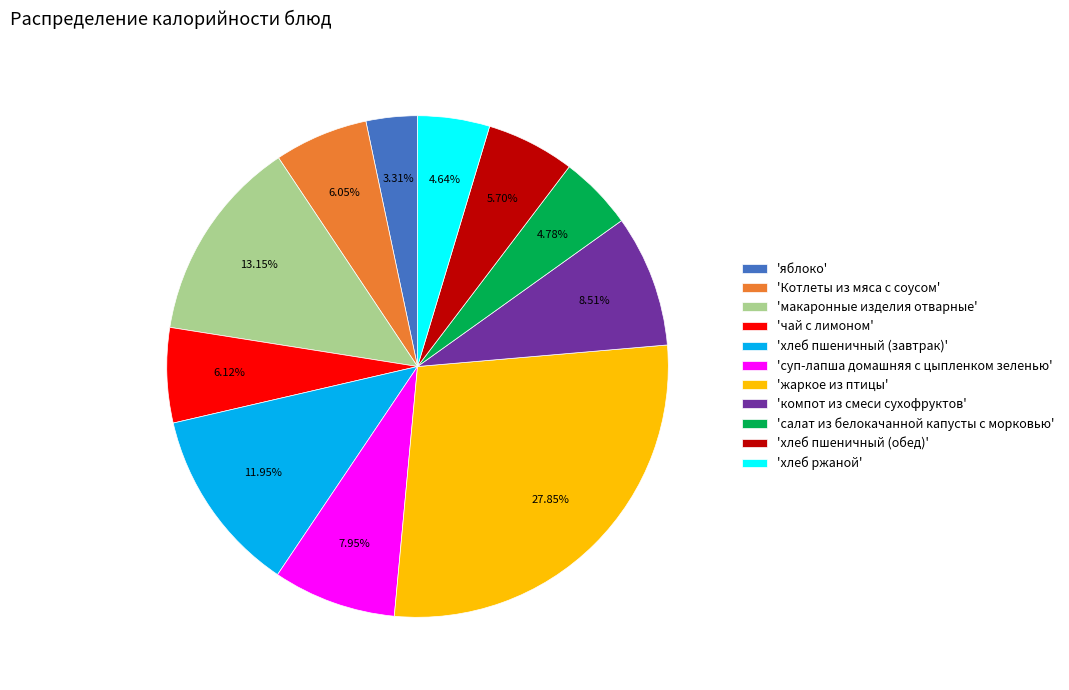

Does any single category account for the majority?

No